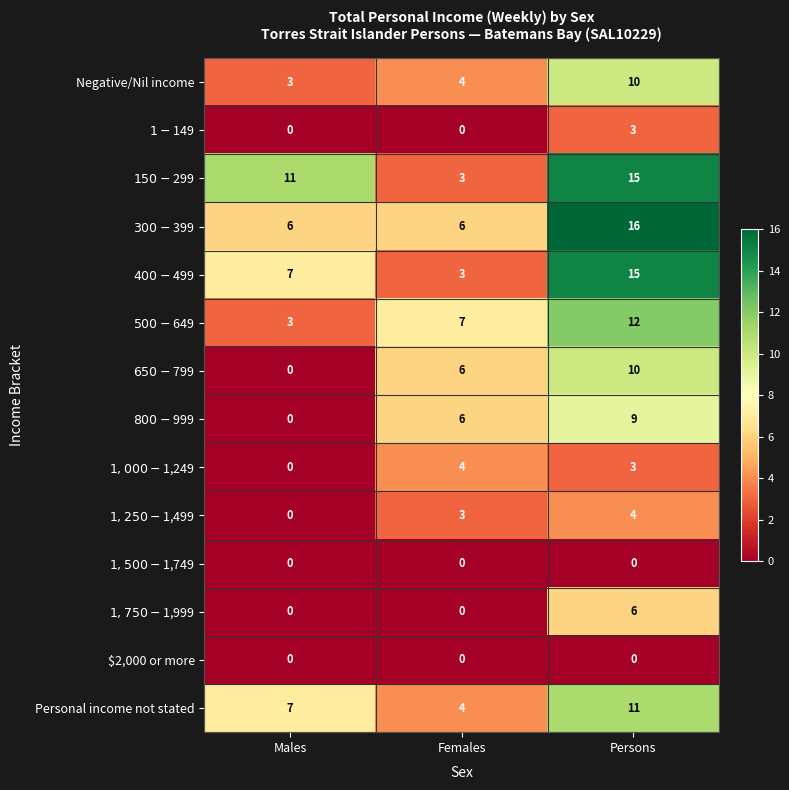

How many data points does each series have?

3